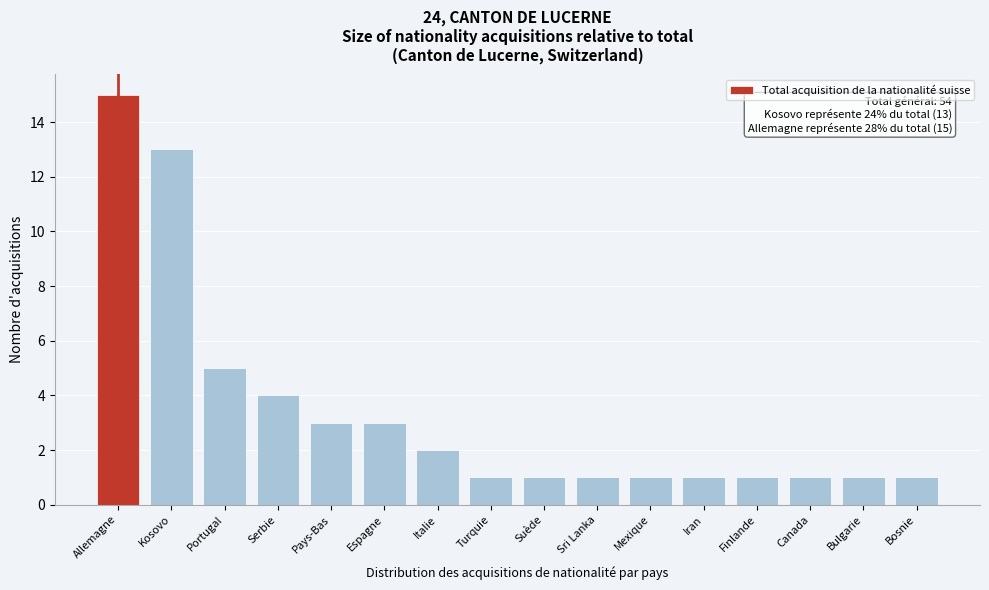

Reading left to right, transcribe all the data shown in this chart.

Allemagne=15	Kosovo=13	Portugal=5	Serbie=4	Pays-Bas=3	Espagne=3	Italie=2	Turquie=1	Suède=1	Sri Lanka=1	Mexique=1	Iran=1	Finlande=1	Canada=1	Bulgarie=1	Bosnie=1